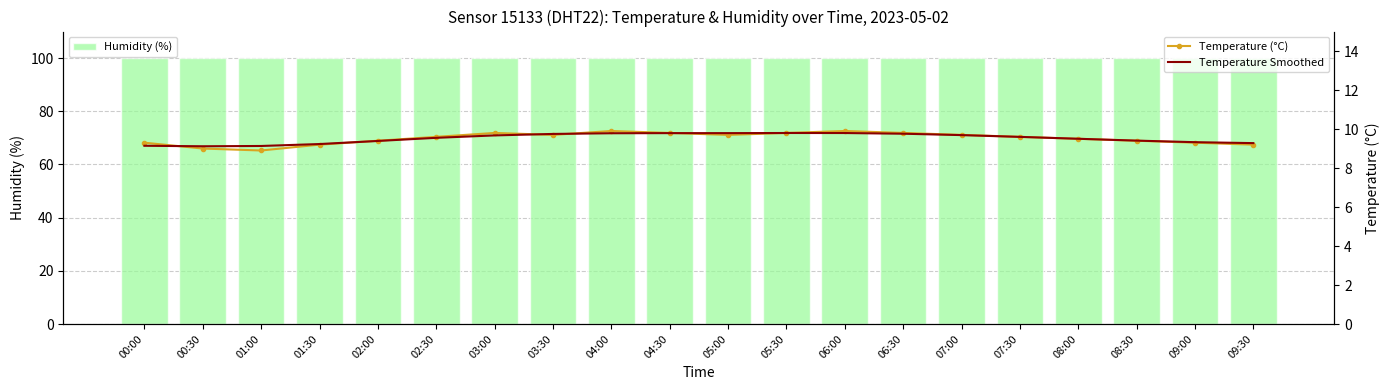

What is the spread (max minus min) of values at 04:30?

90.1